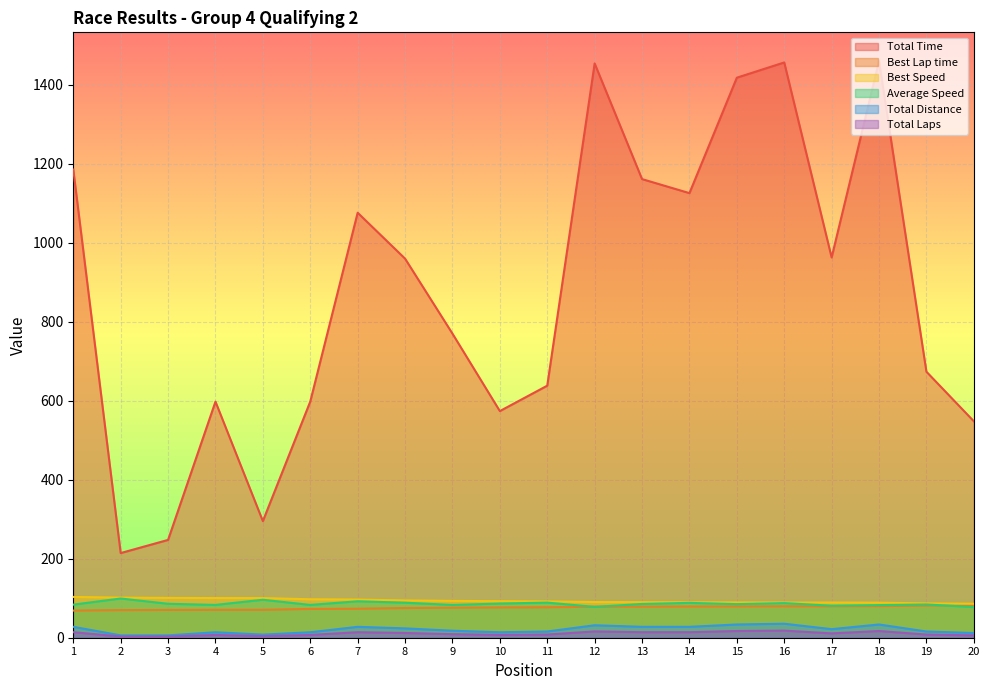

How many data points in Total Time are above 959?

10